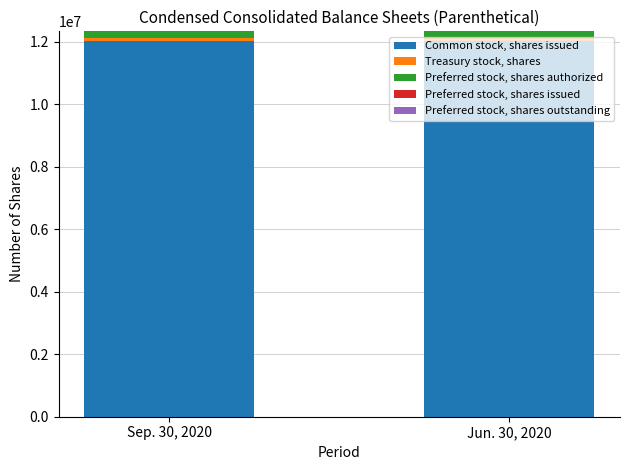

What is the highest value of the Common stock, shares issued series?

12029910